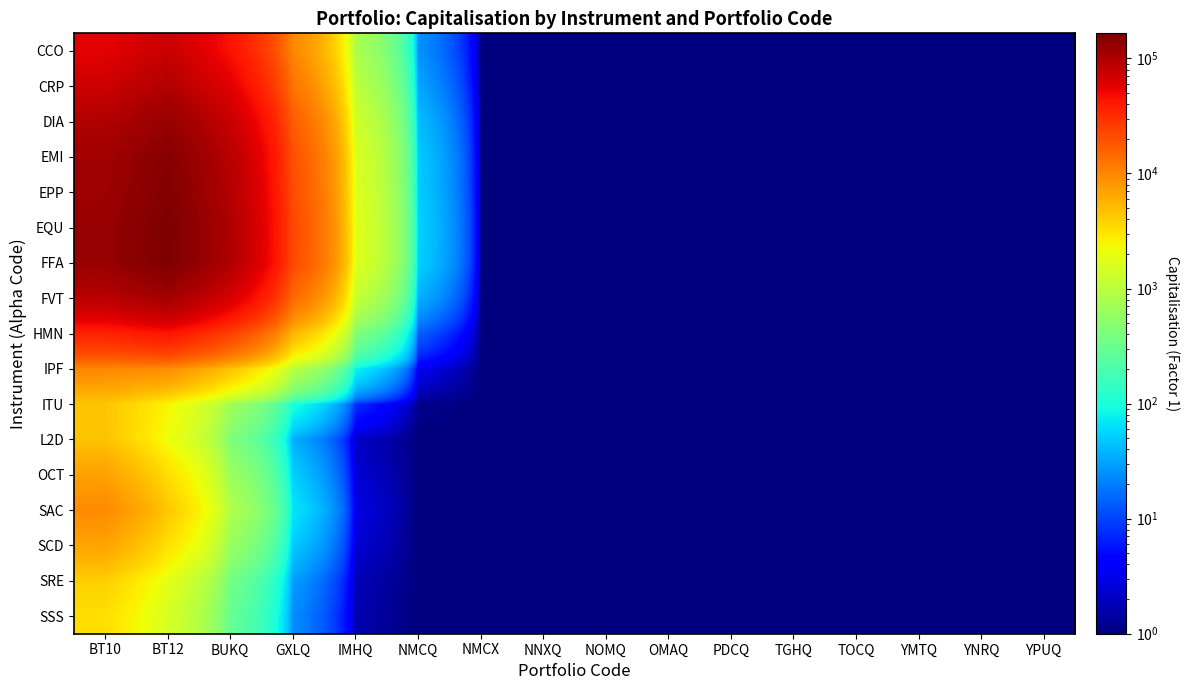

Which series has the largest range (max minus min)?

EQU